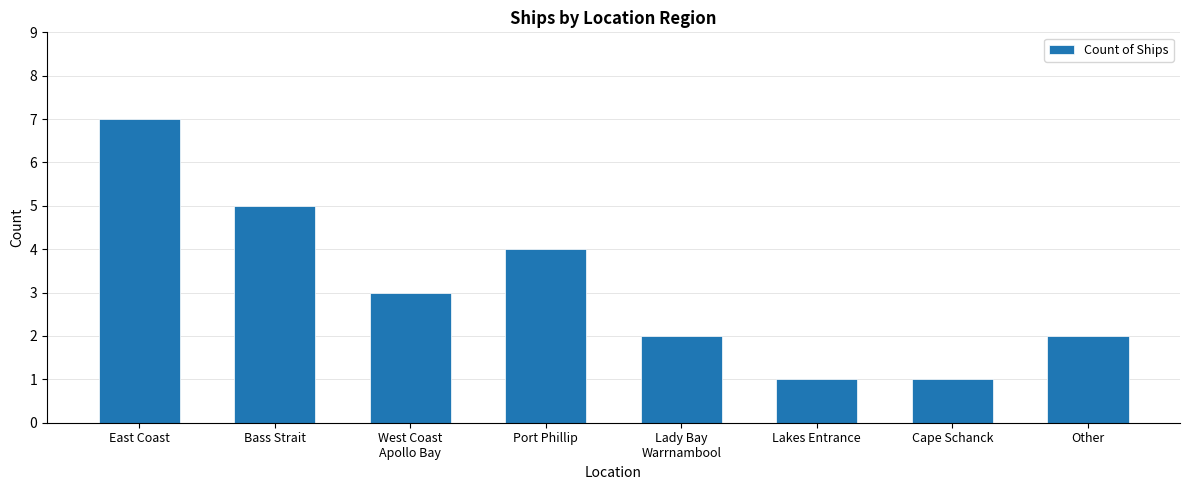

How many bars are there in total?

8